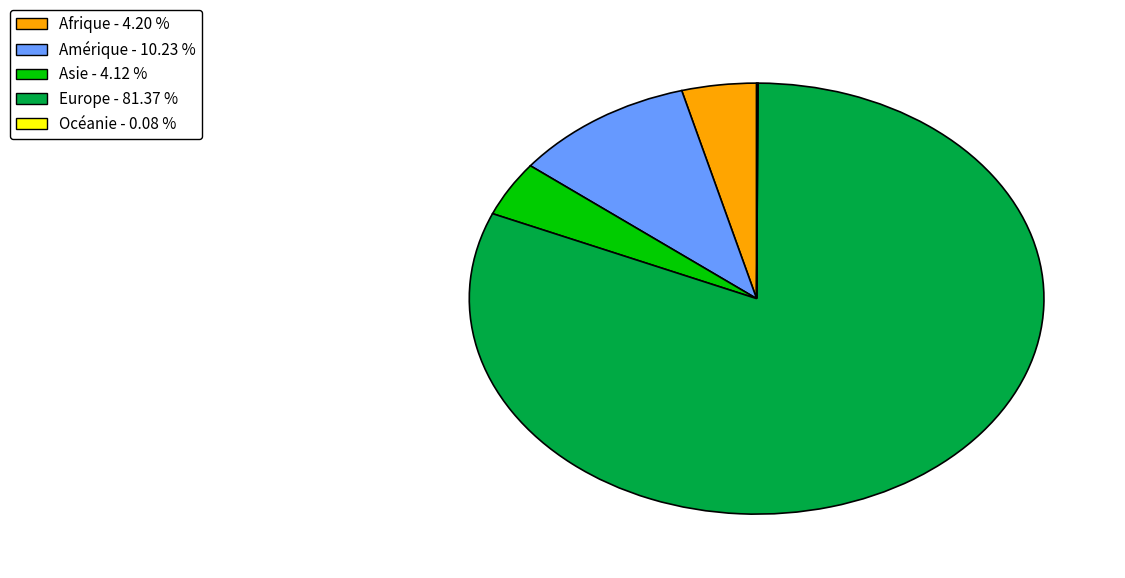

Which has a higher value, Afrique or Europe?

Europe